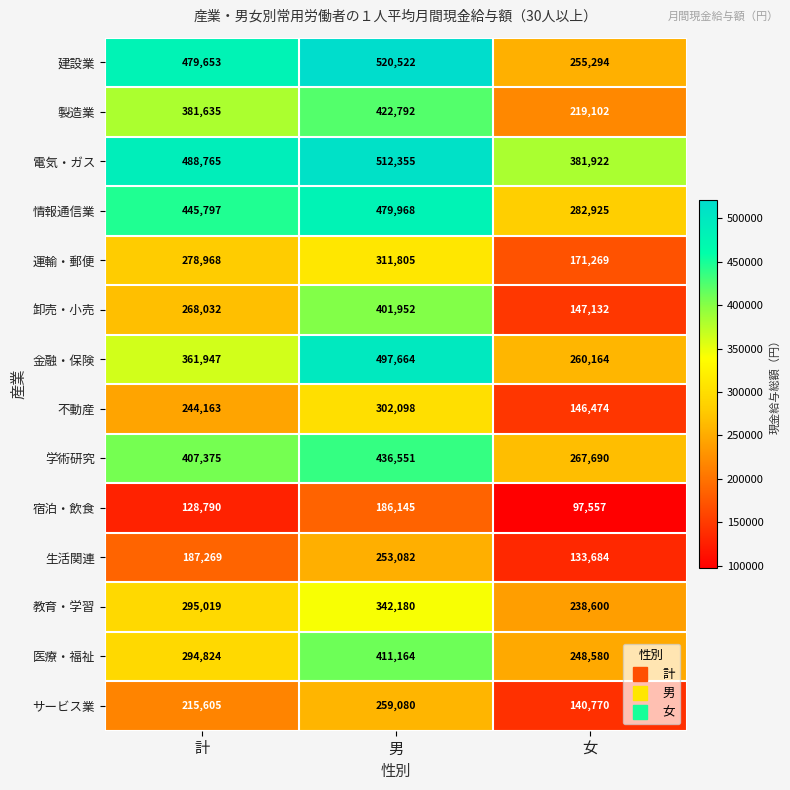

Rank the series at 男 from lowest to highest value.

宿泊・飲食, 生活関連, サービス業, 不動産, 運輸・郵便, 教育・学習, 卸売・小売, 医療・福祉, 製造業, 学術研究, 情報通信業, 金融・保険, 電気・ガス, 建設業